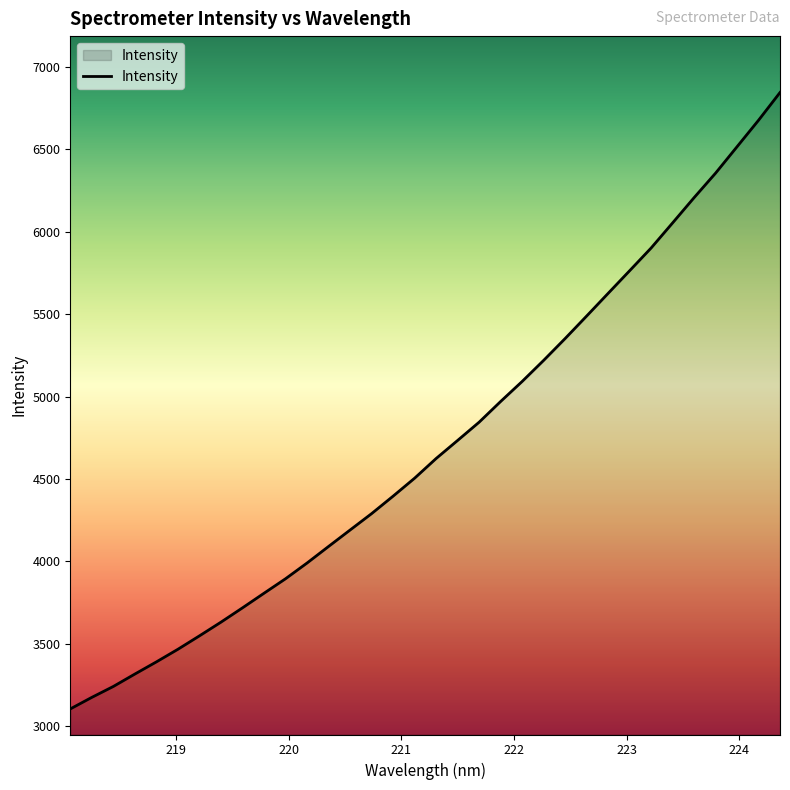

What is the smallest value displayed?

3104.2